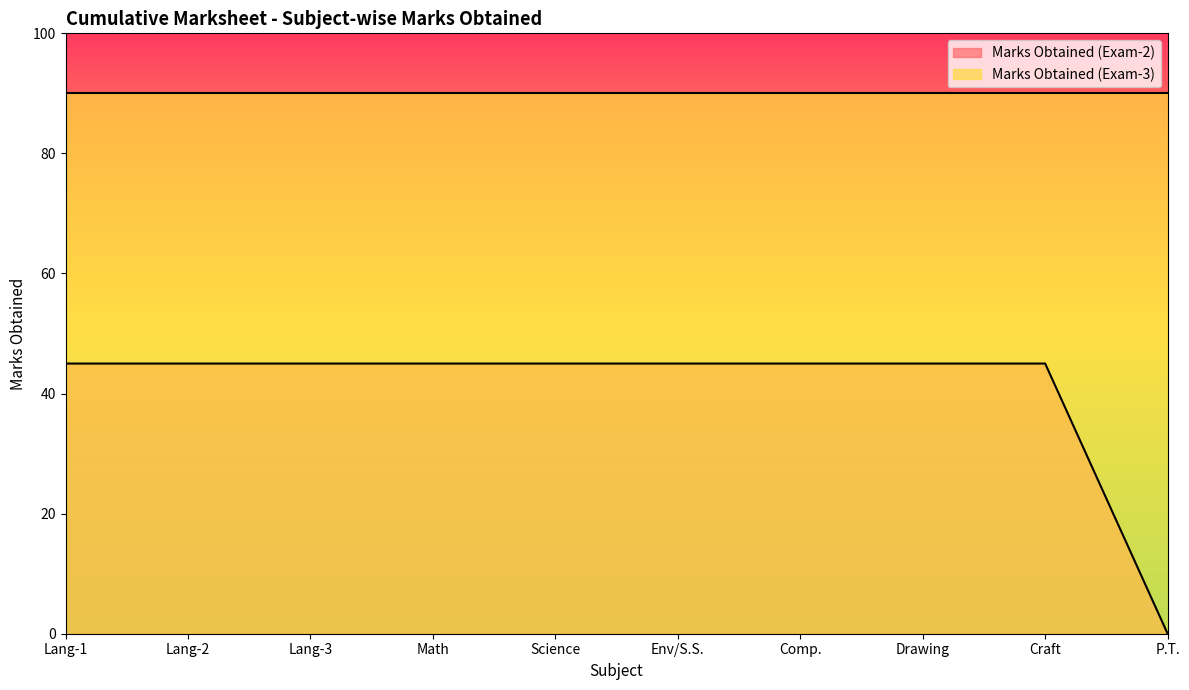

Count the number of categories in the chart.

10